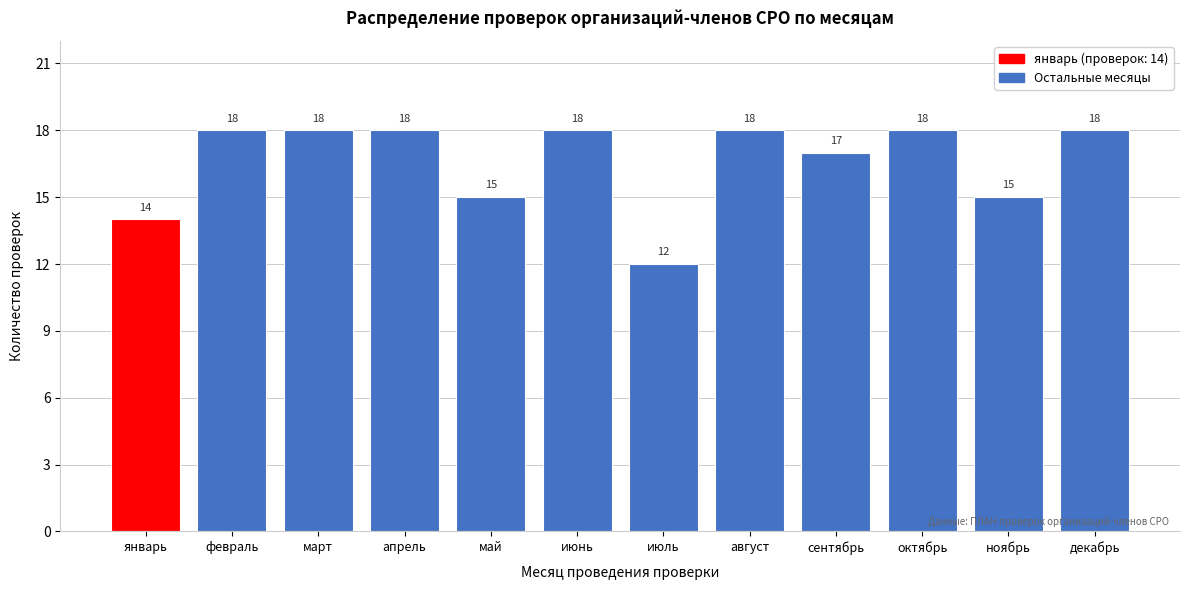

Reading left to right, transcribe all the data shown in this chart.

14	18	18	18	15	18	12	18	17	18	15	18